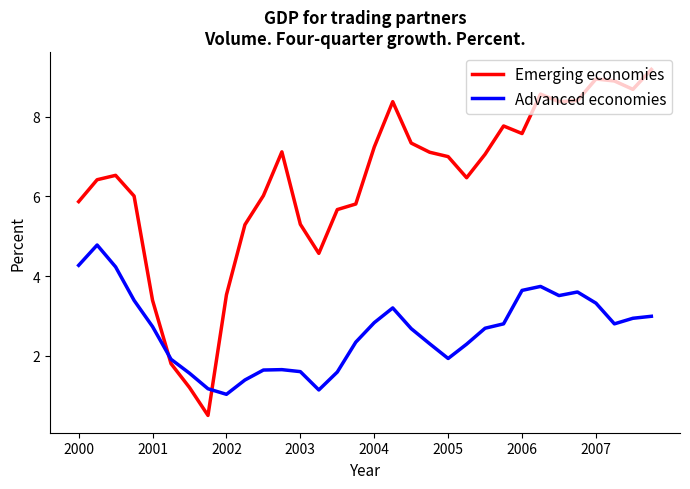

How many intersections are there between Advanced economies and Emerging economies?

2